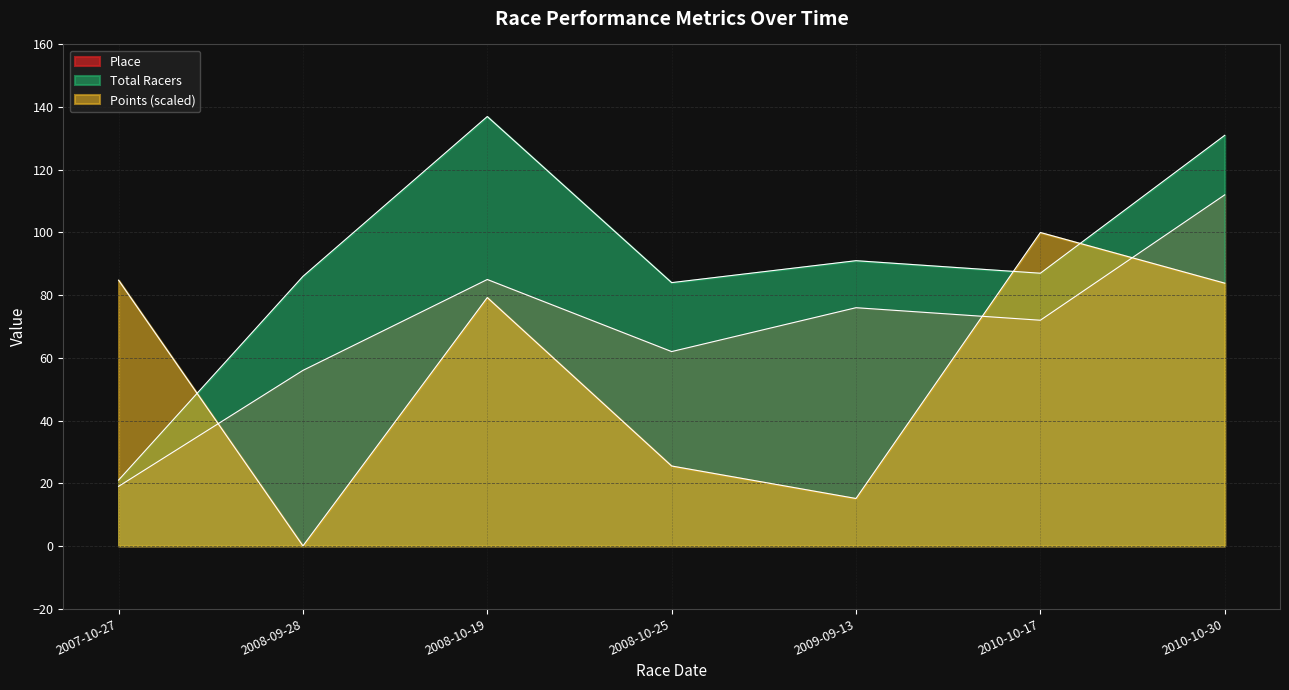

Is it true that Points equals 25.5 at 2008-10-25?

True